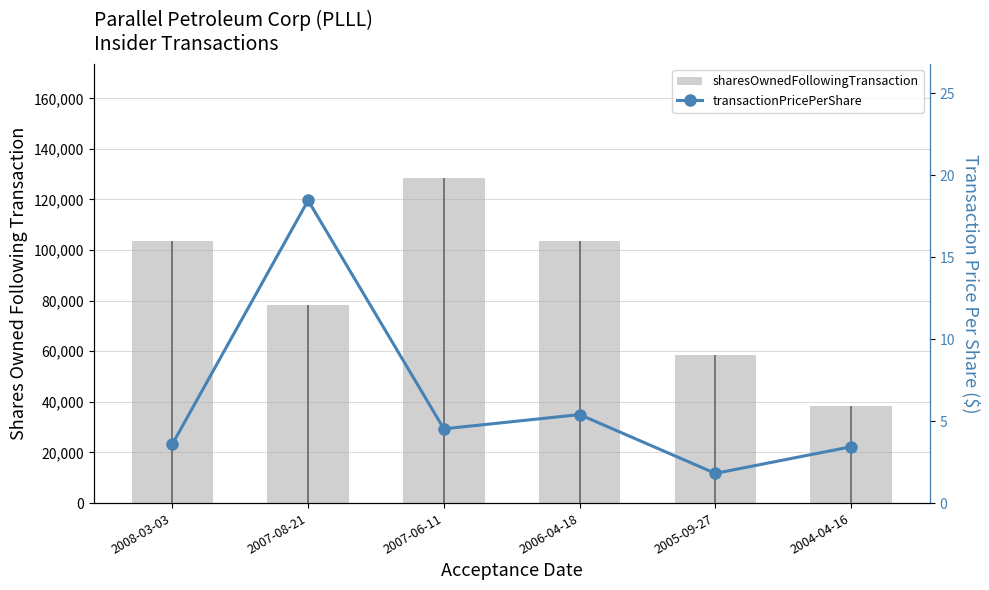

At 2008-03-03, list the series in order from smallest to largest.

transactionPricePerShare, sharesOwnedFollowingTransaction